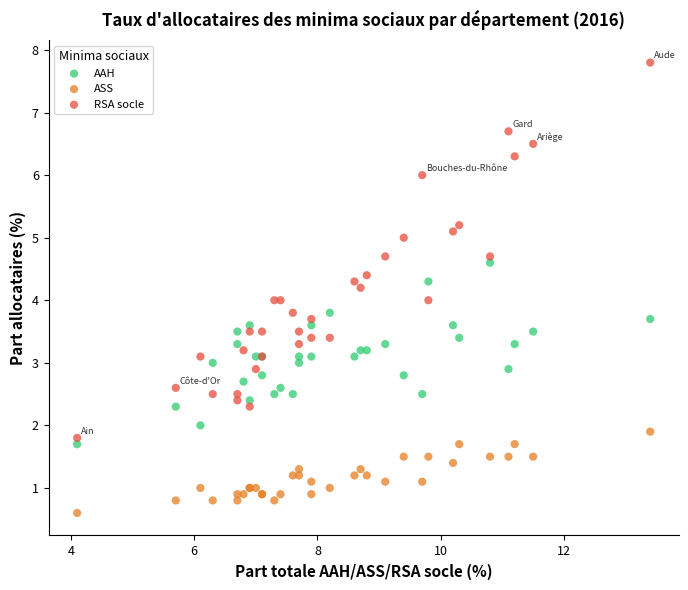

Which series has the widest spread of Y values?

RSA socle